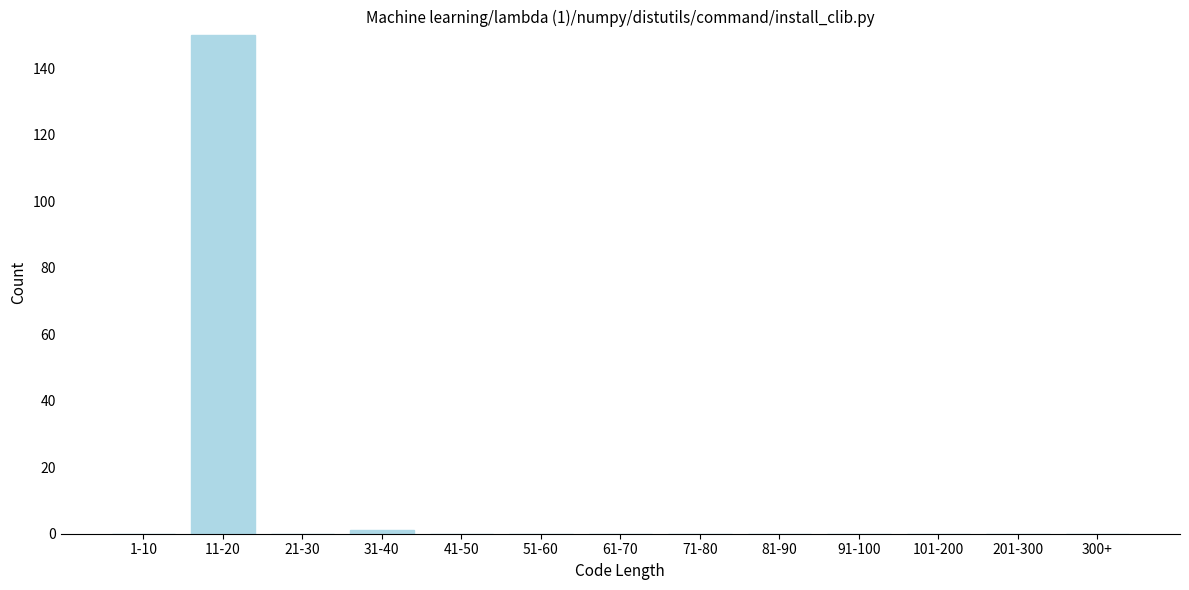

Reading left to right, transcribe all the data shown in this chart.

1-10=0	11-20=150	21-30=0	31-40=1	41-50=0	51-60=0	61-70=0	71-80=0	81-90=0	91-100=0	101-200=0	201-300=0	300+=0